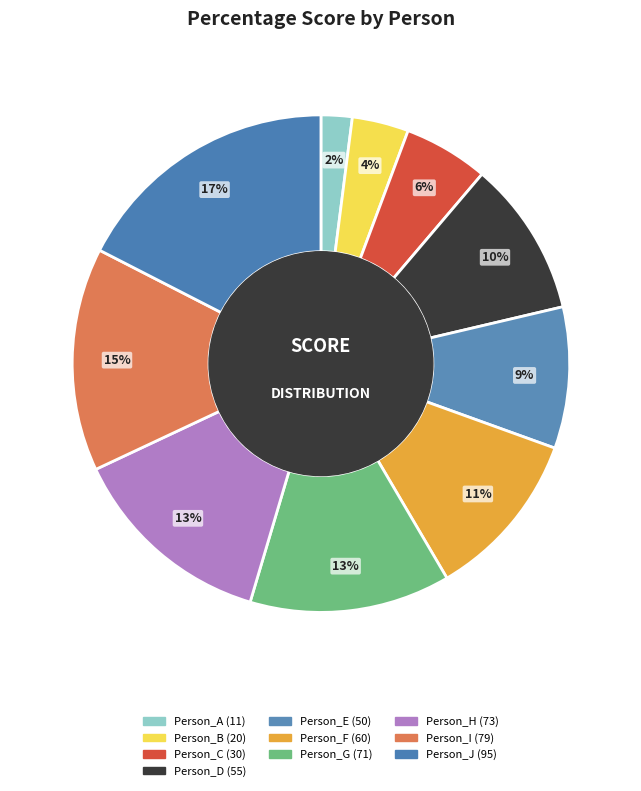

Combined, do Person_C and Person_D account for over 50%?

No